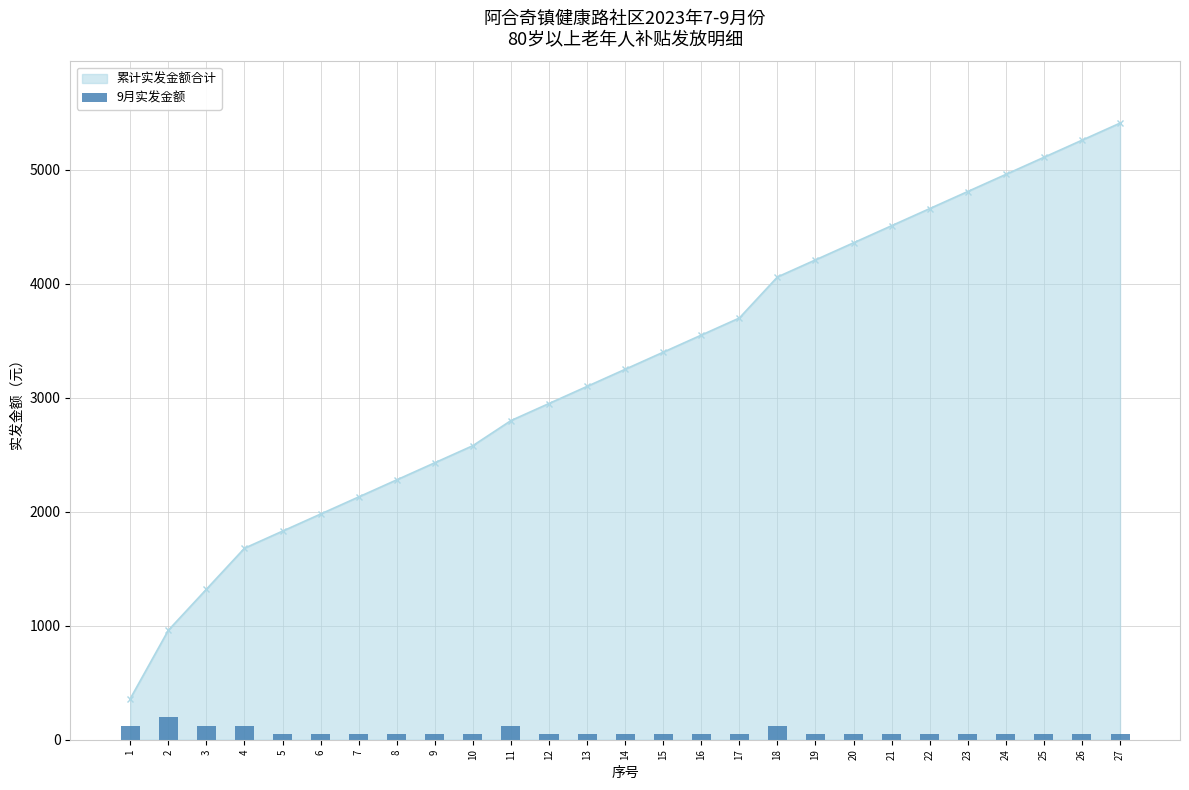

What is the lowest value of the 累计实发金额合计 series?

360